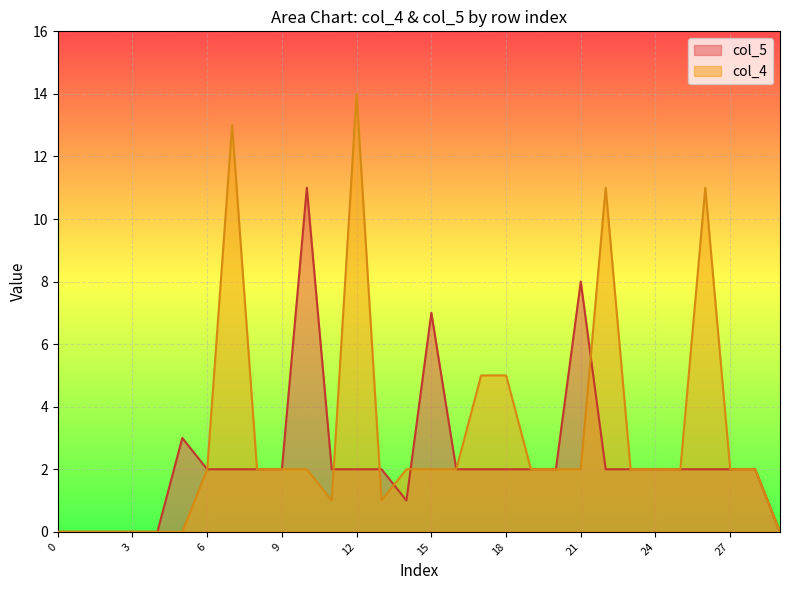

Reading left to right, extract all data points from this chart.

col_5: 0=0	1=0	2=0	3=0	4=0	5=3	6=2	7=2	8=2	9=2	10=11	11=2	12=2	13=2	14=1	15=7	16=2	17=2	18=2	19=2	20=2	21=8	22=2	23=2	24=2	25=2	26=2	27=2	28=2	29=0
col_4: 0=0	1=0	2=0	3=0	4=0	5=0	6=2	7=13	8=2	9=2	10=2	11=1	12=14	13=1	14=2	15=2	16=2	17=5	18=5	19=2	20=2	21=2	22=11	23=2	24=2	25=2	26=11	27=2	28=2	29=0